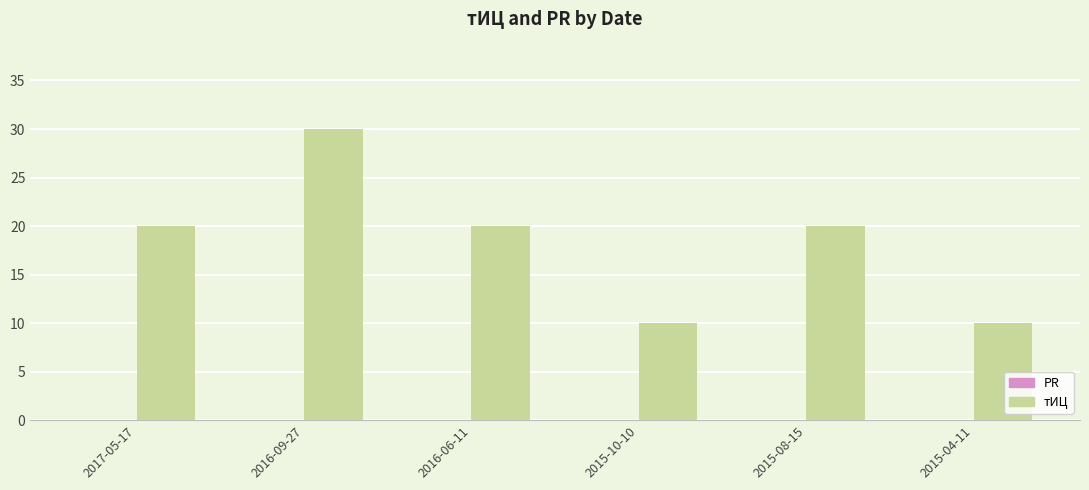

Is it true that the value at 2015-08-15 is 20?

True